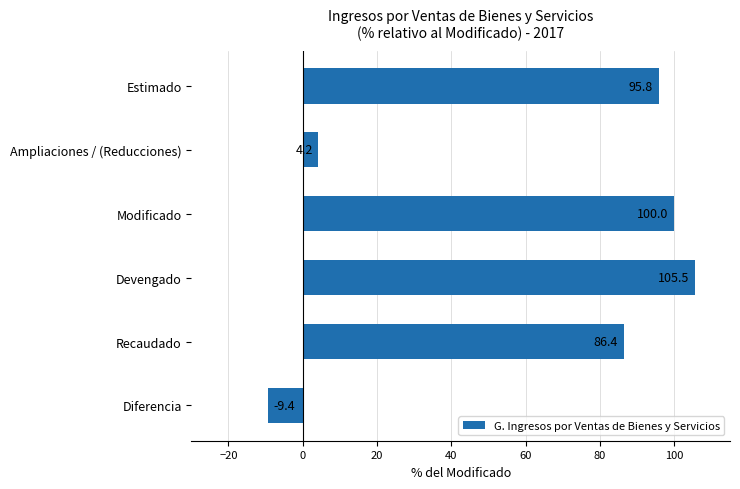

List the labels in order of value, smallest first.

Diferencia, Ampliaciones / (Reducciones), Recaudado, Estimado, Modificado, Devengado